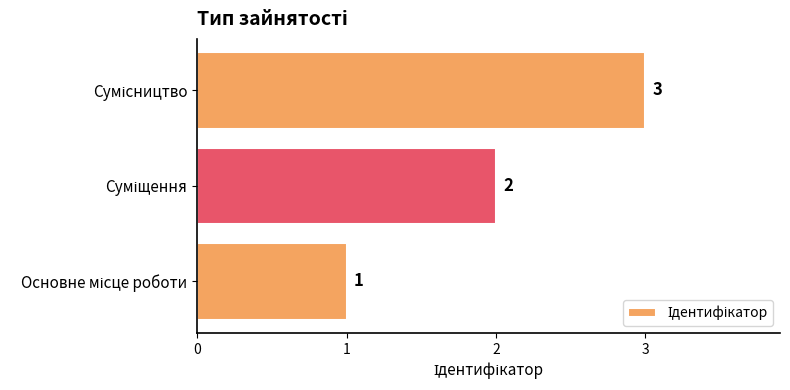

What is the sum of all values?

6